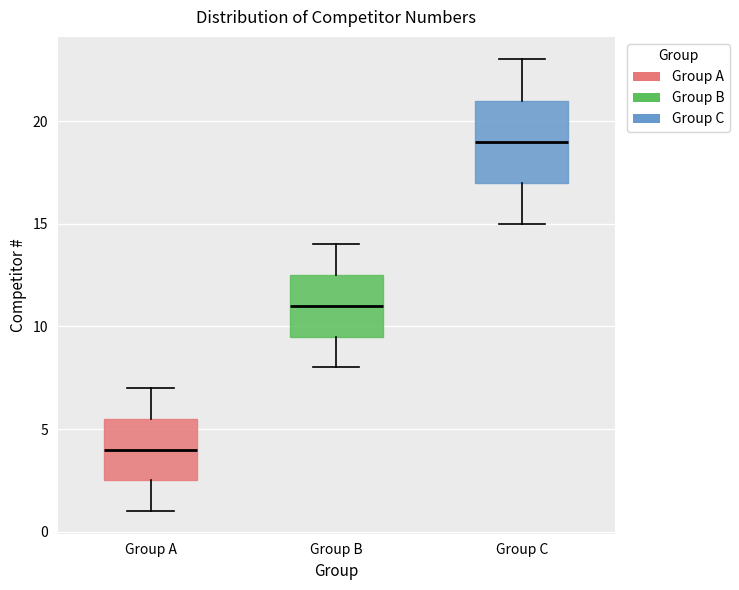

Reading left to right, transcribe this box plot: for each box, give where its median line is, the range the box spans, and where its two whiskers end, as read against the y-axis. The values are not printed on the chart, so give them approximately, as read against the axis.

Group A: median 4.0, box 2.5 to 5.5, whiskers 1.0 to 7.0
Group B: median 11.0, box 9.5 to 12.5, whiskers 8.0 to 14.0
Group C: median 19.0, box 17.0 to 21.0, whiskers 15.0 to 23.0